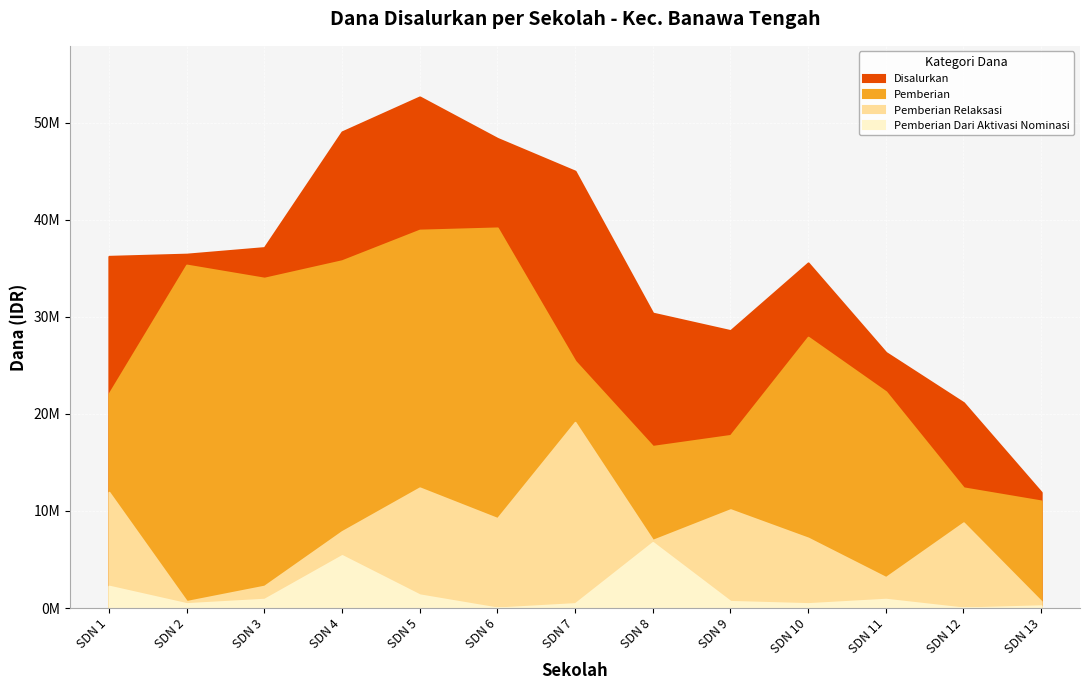

Reading left to right, what are all the values shown in this chart?

Disalurkan: 36225000	36450000	37125000	49050000	52650000	48375000	45000000	30375000	28575000	35550000	26325000	21150000	11925000
Pemberian: 22050000	35325000	33975000	35775000	38925000	39150000	25425000	16650000	17775000	27900000	22275000	12375000	11025000
Pemberian Relaksasi: 11925000	675000	2250000	7875000	12375000	9225000	19125000	6975000	10125000	7200000	3150000	8775000	675000
Pemberian Dari Aktivasi Nominasi: 2250000	450000	900000	5400000	1350000	0	450000	6750000	675000	450000	900000	0	225000